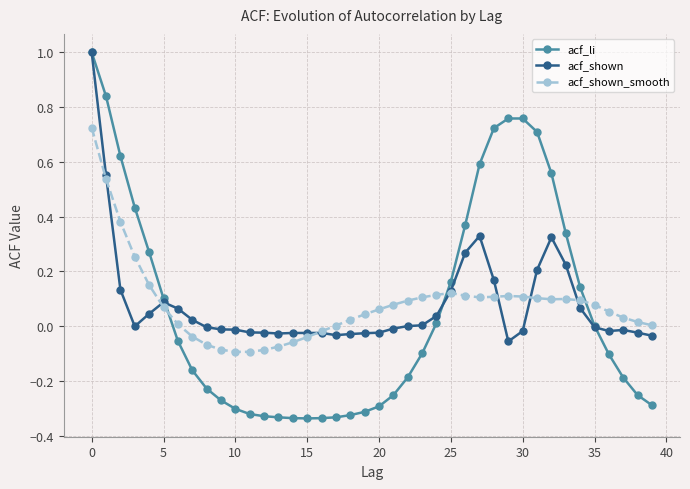

What is the greatest value displayed?

1.0